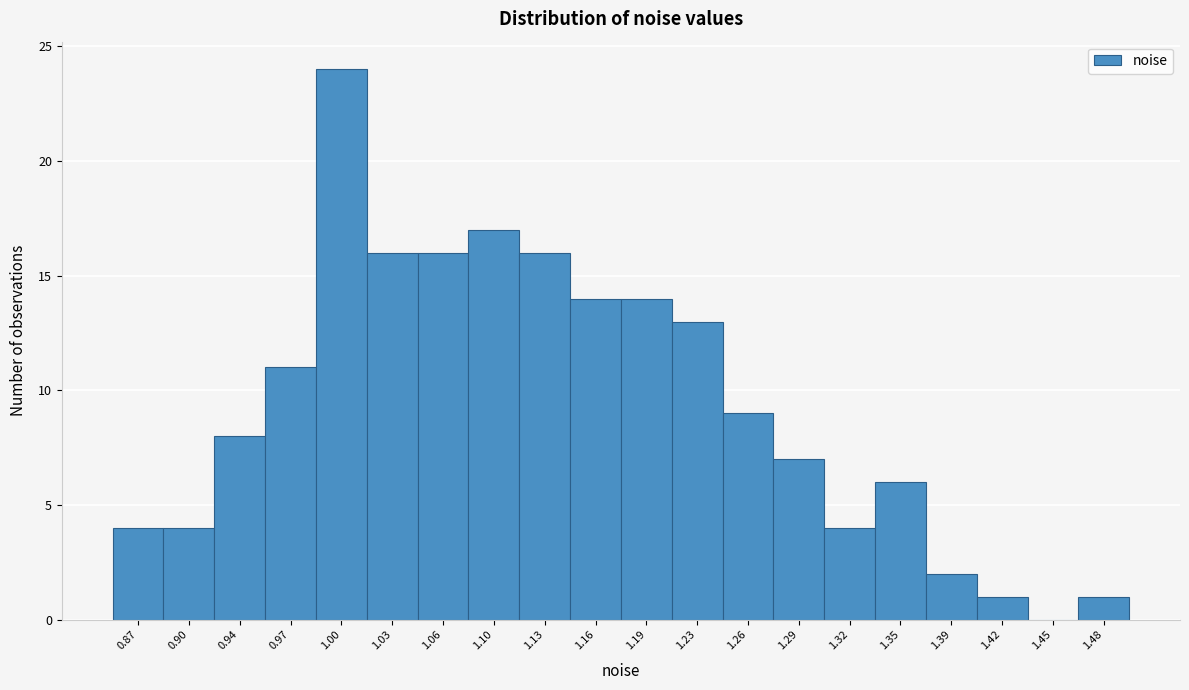

Reading left to right, extract all data points from this chart.

0.87=4	0.90=4	0.94=8	0.97=11	1.00=24	1.03=16	1.06=16	1.10=17	1.13=16	1.16=14	1.19=14	1.23=13	1.26=9	1.29=7	1.32=4	1.35=6	1.39=2	1.42=1	1.45=0	1.48=1